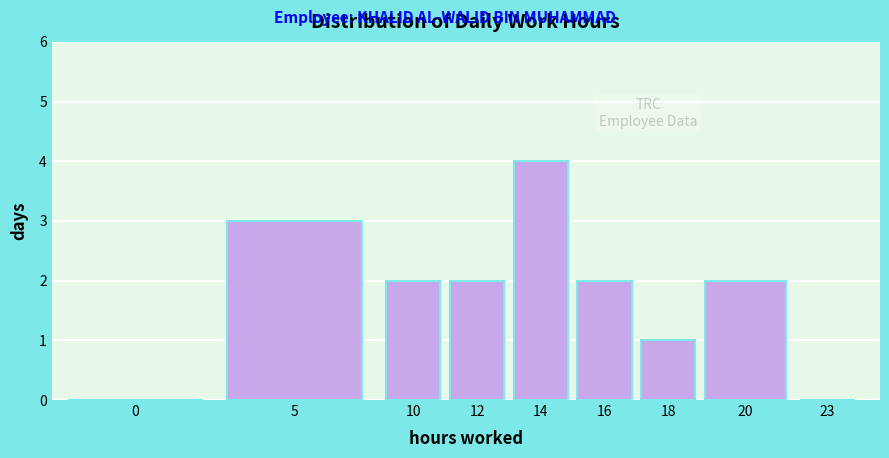

Reading left to right, extract all data points from this chart.

0=0	5=3	10=2	12=2	14=4	16=2	18=1	20=2	23=0